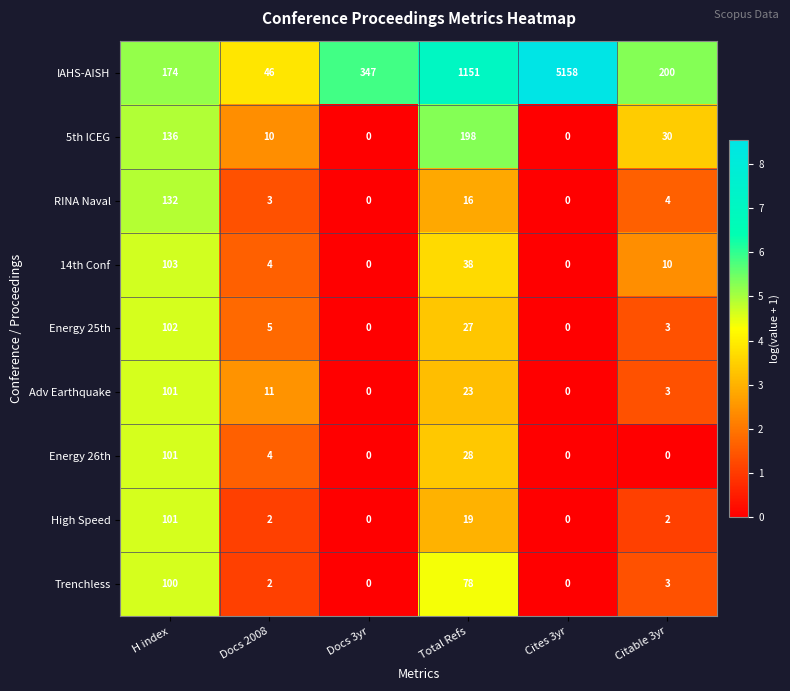

At which category is the sum across all series the highest?

Cites 3yr